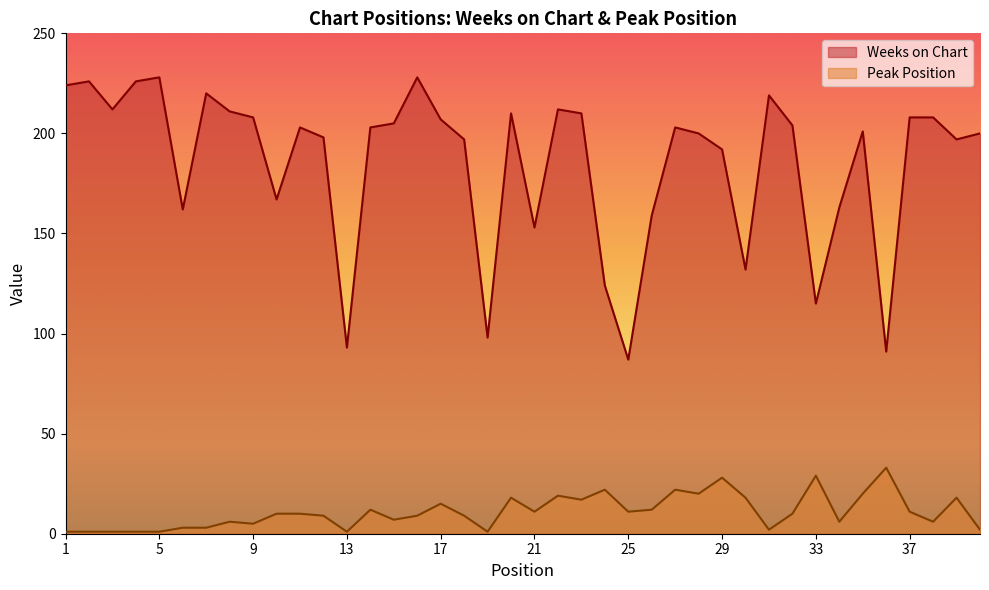

The value of Peak Position at 27 is 22. True or false?

True